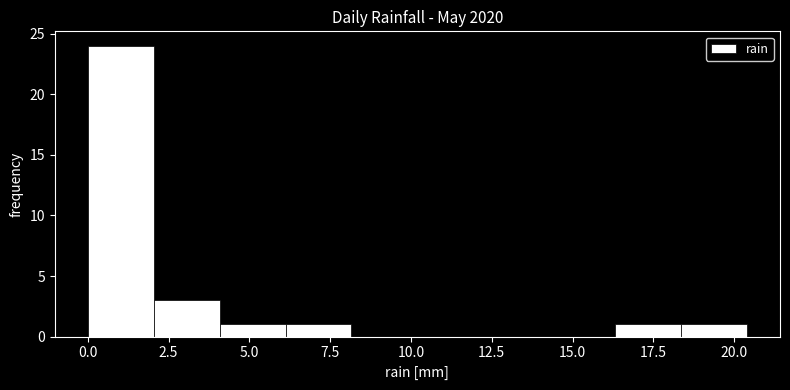

Over which range of the x-axis is the bar tallest?

0.0 to 2.0